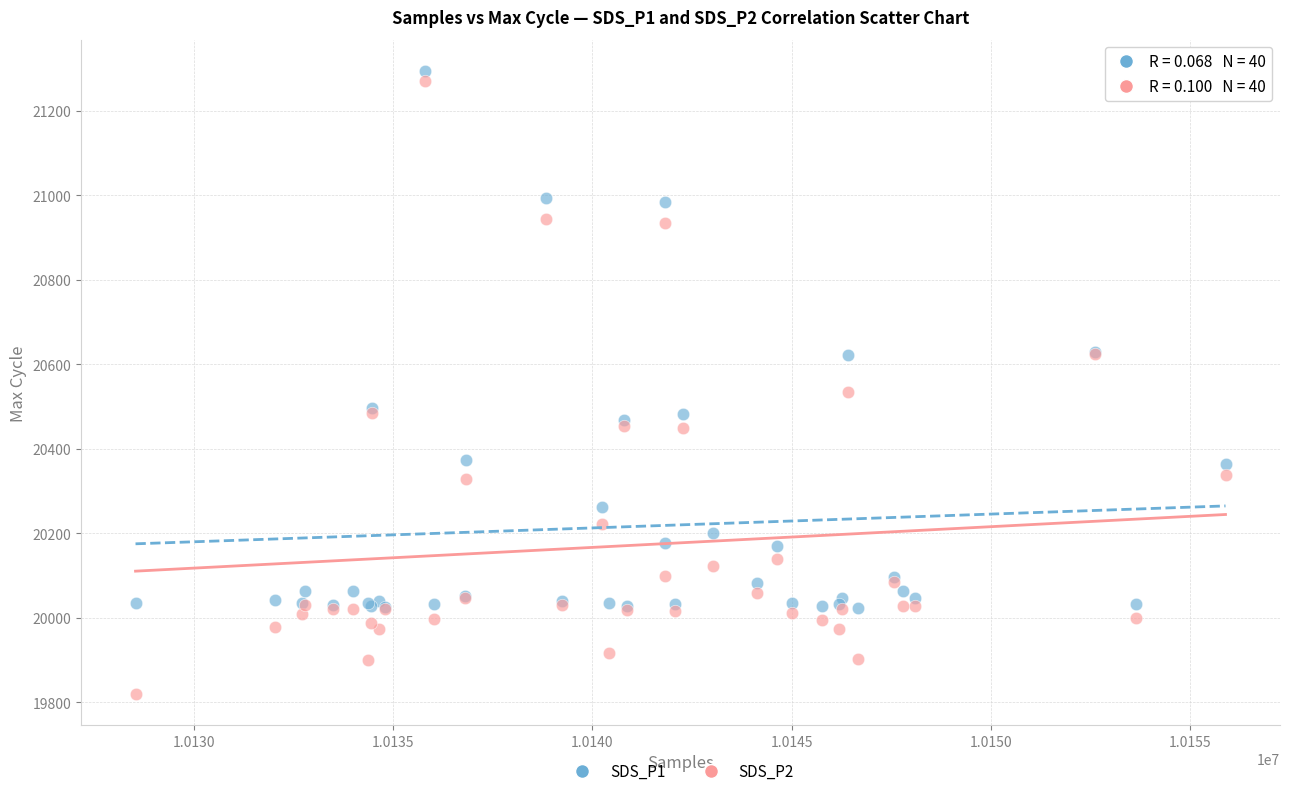

Which series has the largest Y range (max minus min)?

SDS_P2